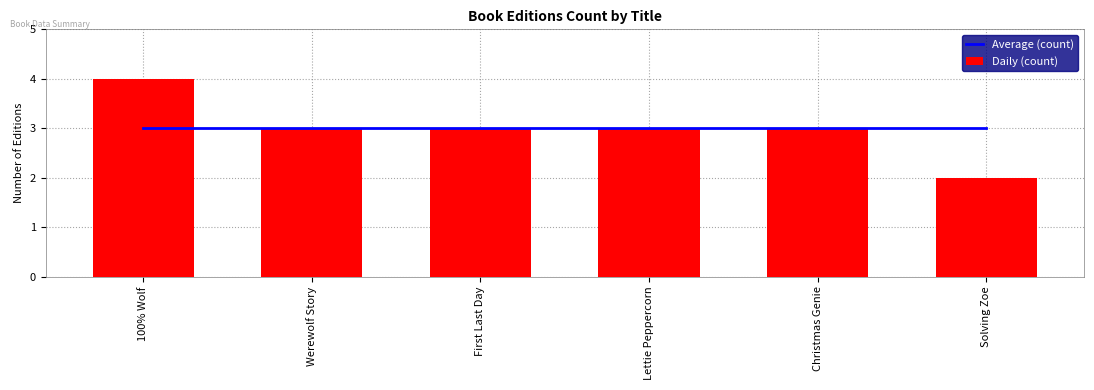

What is the average value of the Daily (count) series?

3